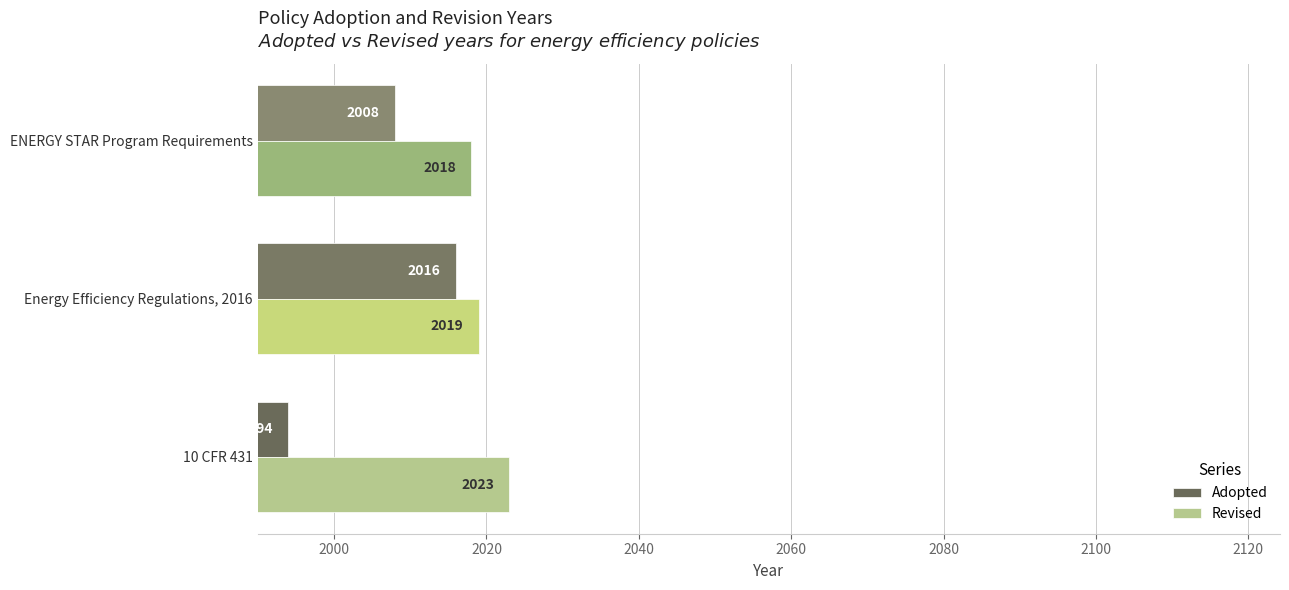

At which category does the chart reach its peak across all series?

10 CFR 431